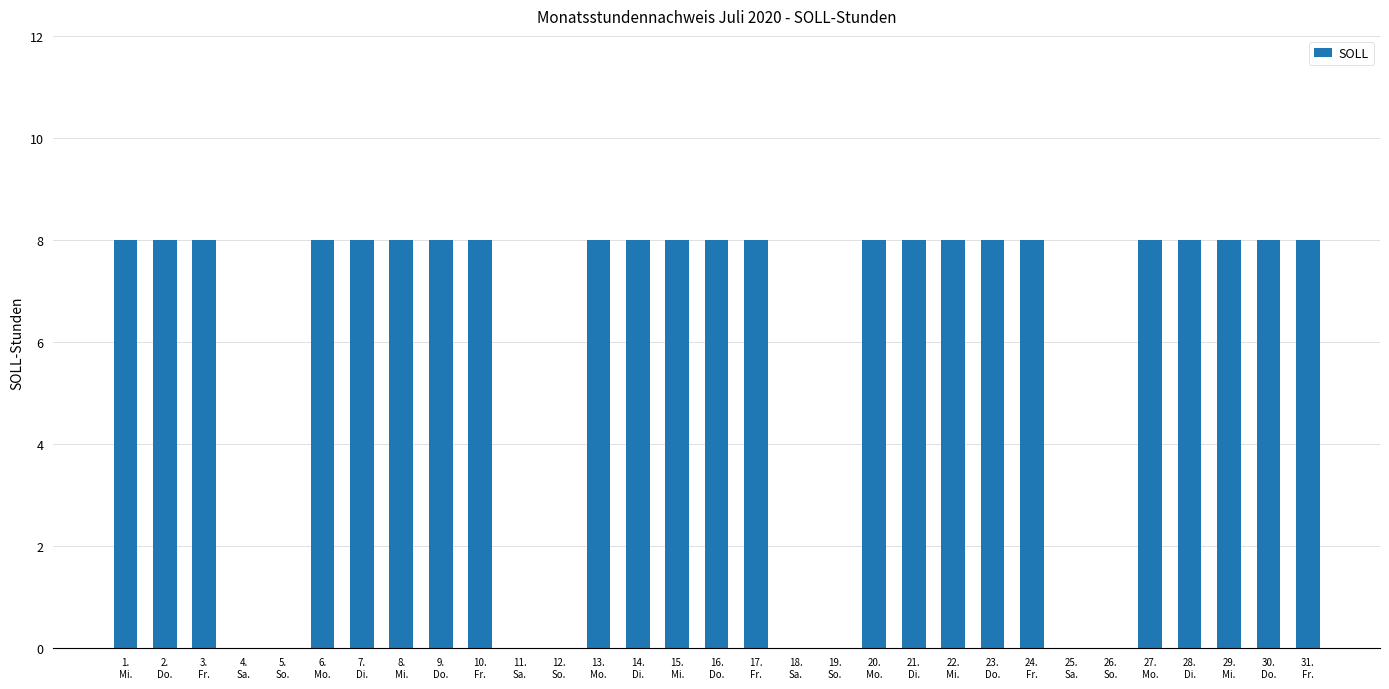

What is the sum of all values?

184